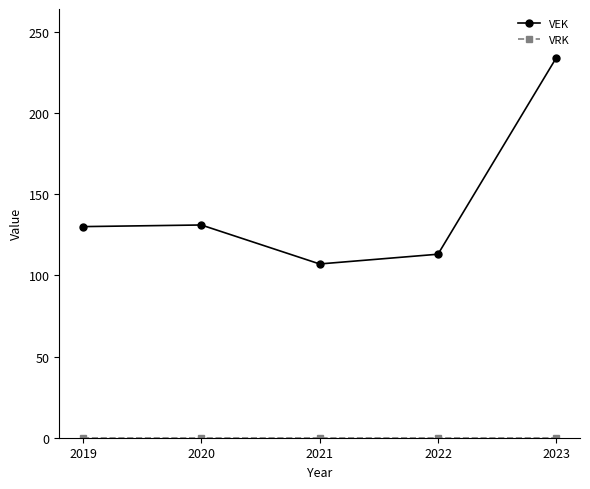

Which series has the widest spread of values?

VEK